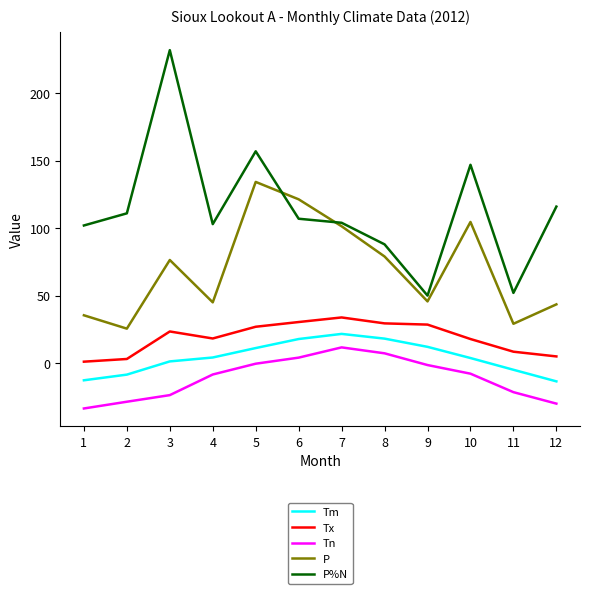

True or false: P%N and Tn cross at least once.

False